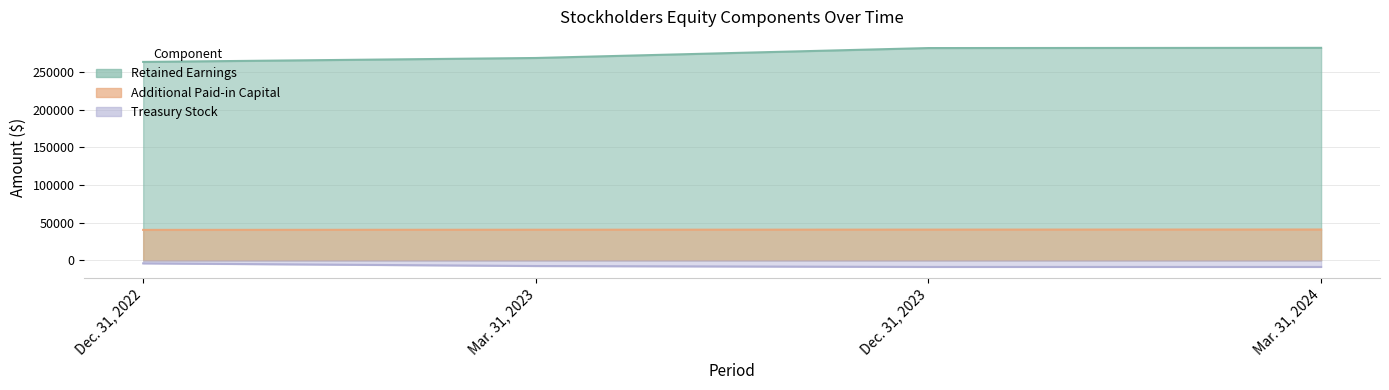

True or false: Additional Paid-in Capital [Member] and Treasury Stock, Common [Member] intersect in this chart.

False